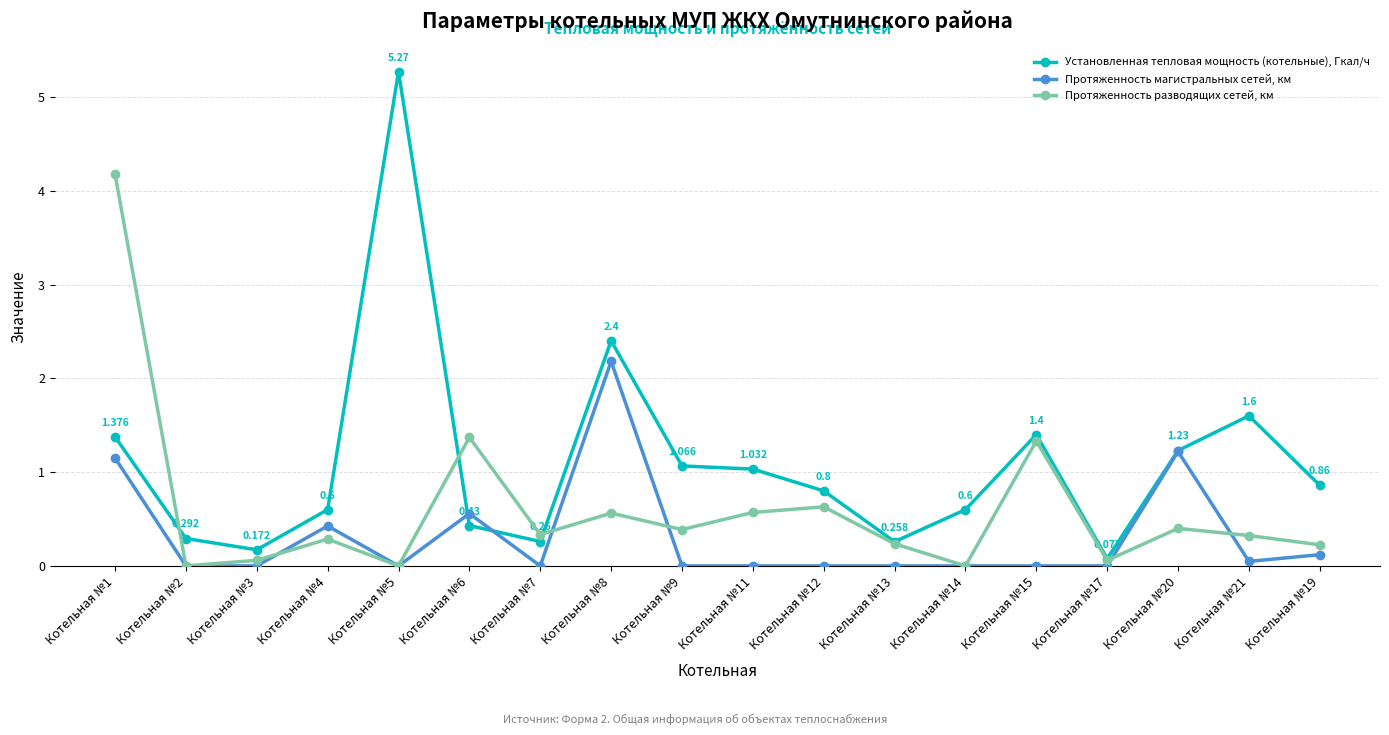

What is the value of the Установленная тепловая мощность (котельные), Гкал/ч point at the 10th from the left?

1.0